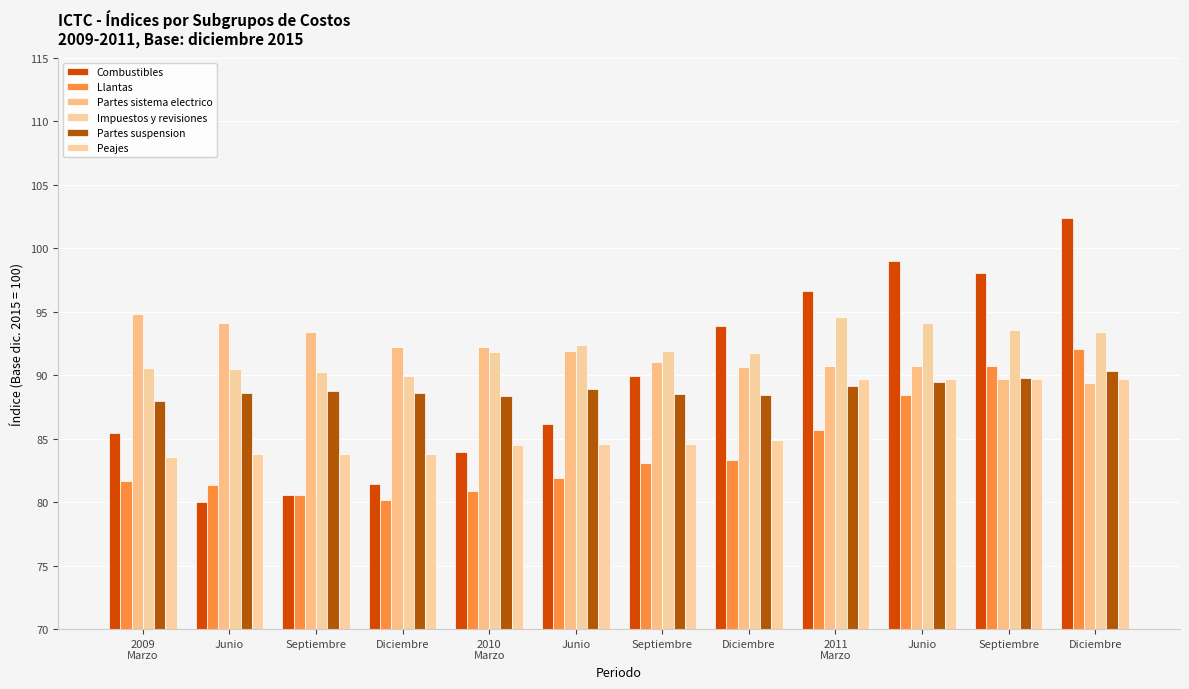

Rank the series by their maximum value, from lowest to highest.

Peajes, Partes suspension, Llantas, Impuestos y revisiones, Partes sistema electrico, Combustibles